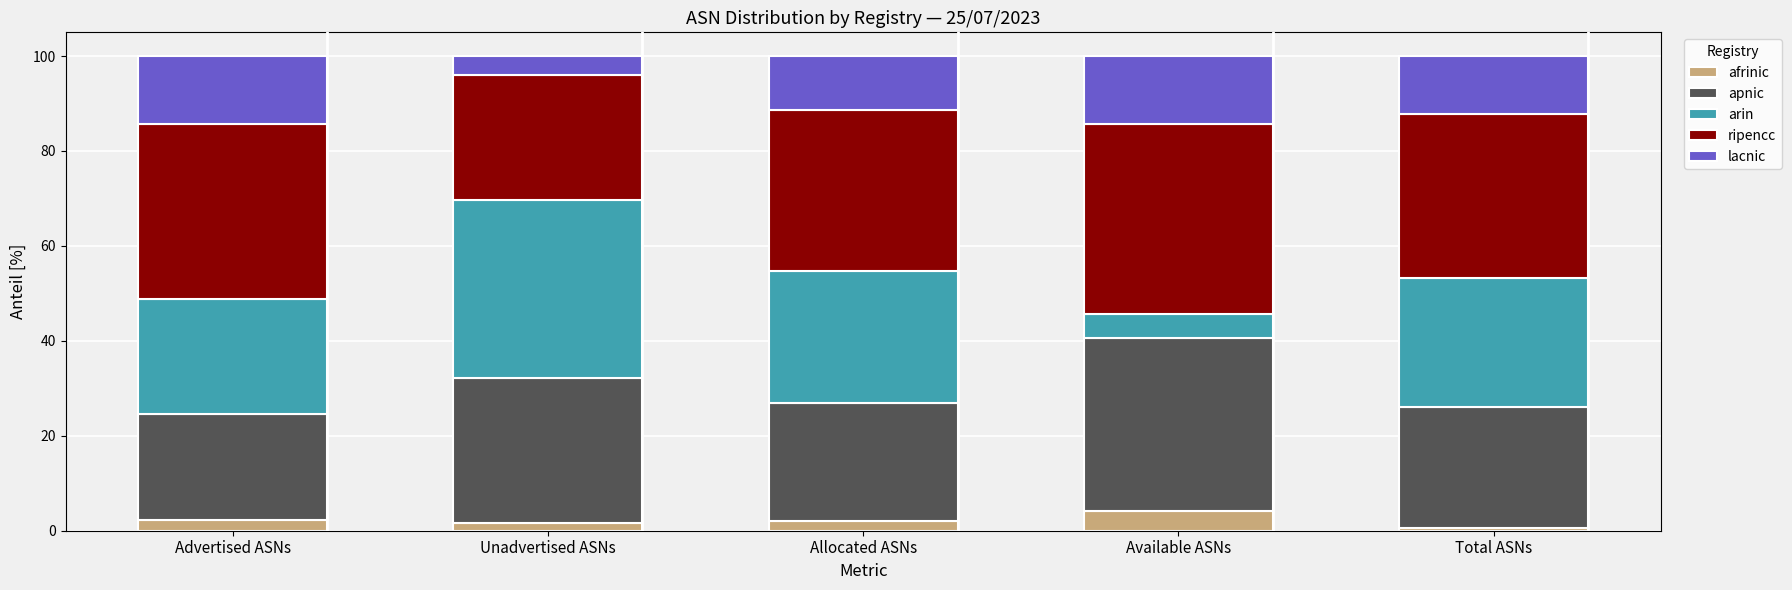

What is the maximum value for afrinic?

4.2